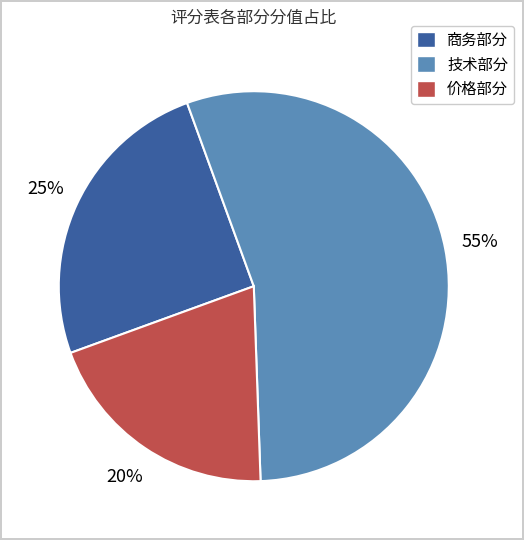

To the nearest percent, what percentage of the pie is 技术部分?

55%